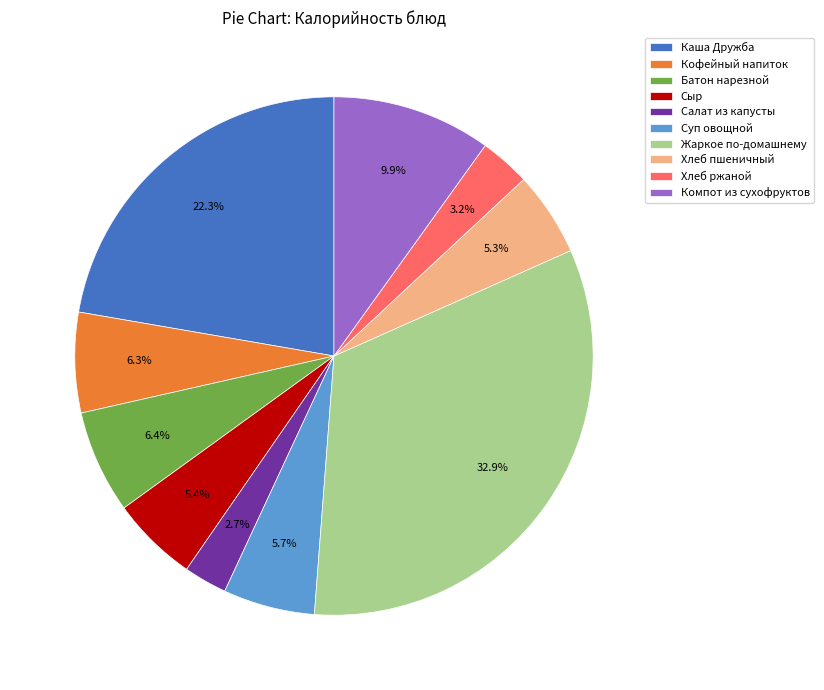

The Хлеб ржаной slice represents 12% of the pie. True or false?

False